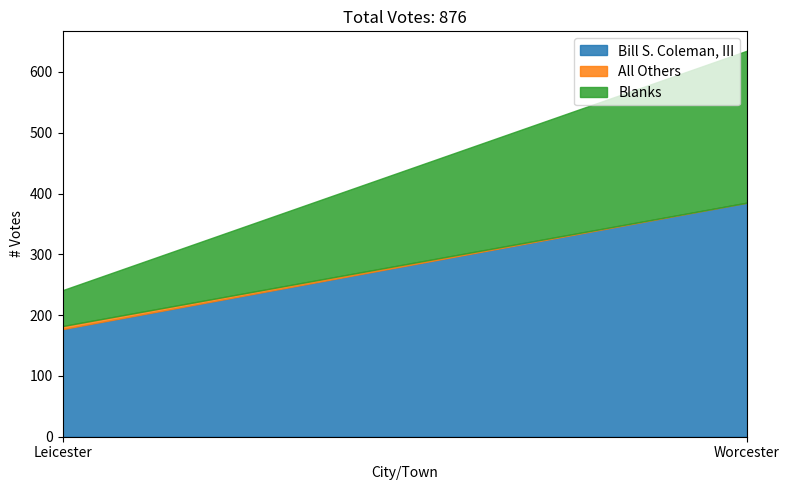

At which category is the sum across all series the highest?

Worcester